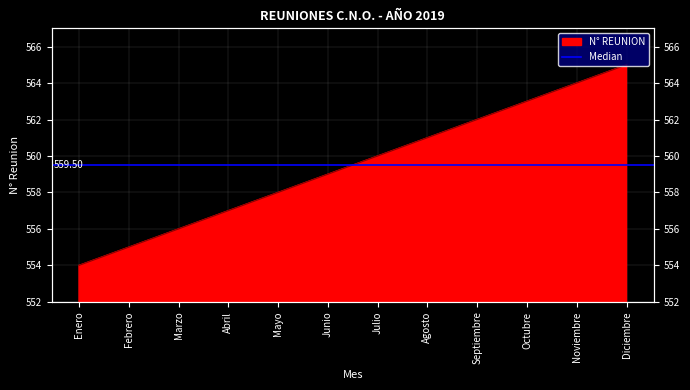

What is the change in value from Febrero to Diciembre?

+10